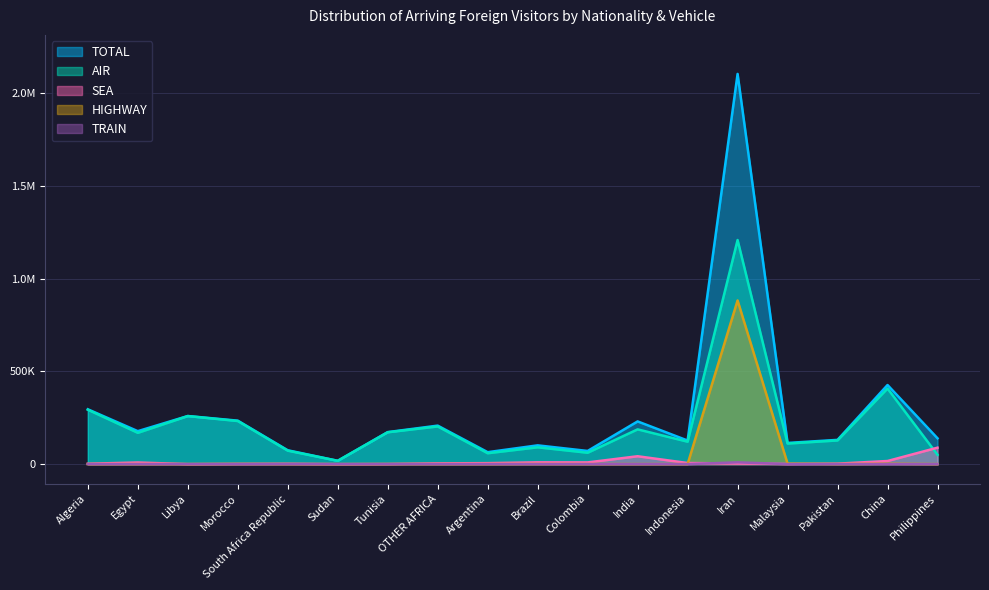

Rank the series by their maximum value, from lowest to highest.

TRAIN, SEA, HIGHWAY, AIR, TOTAL